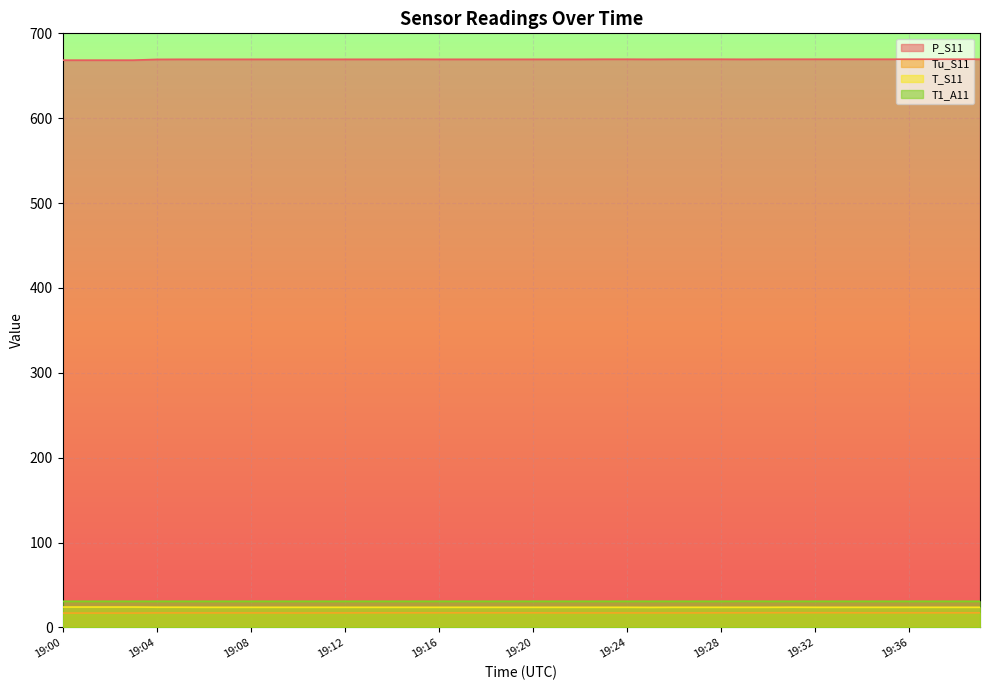

How many series are shown in this chart?

4